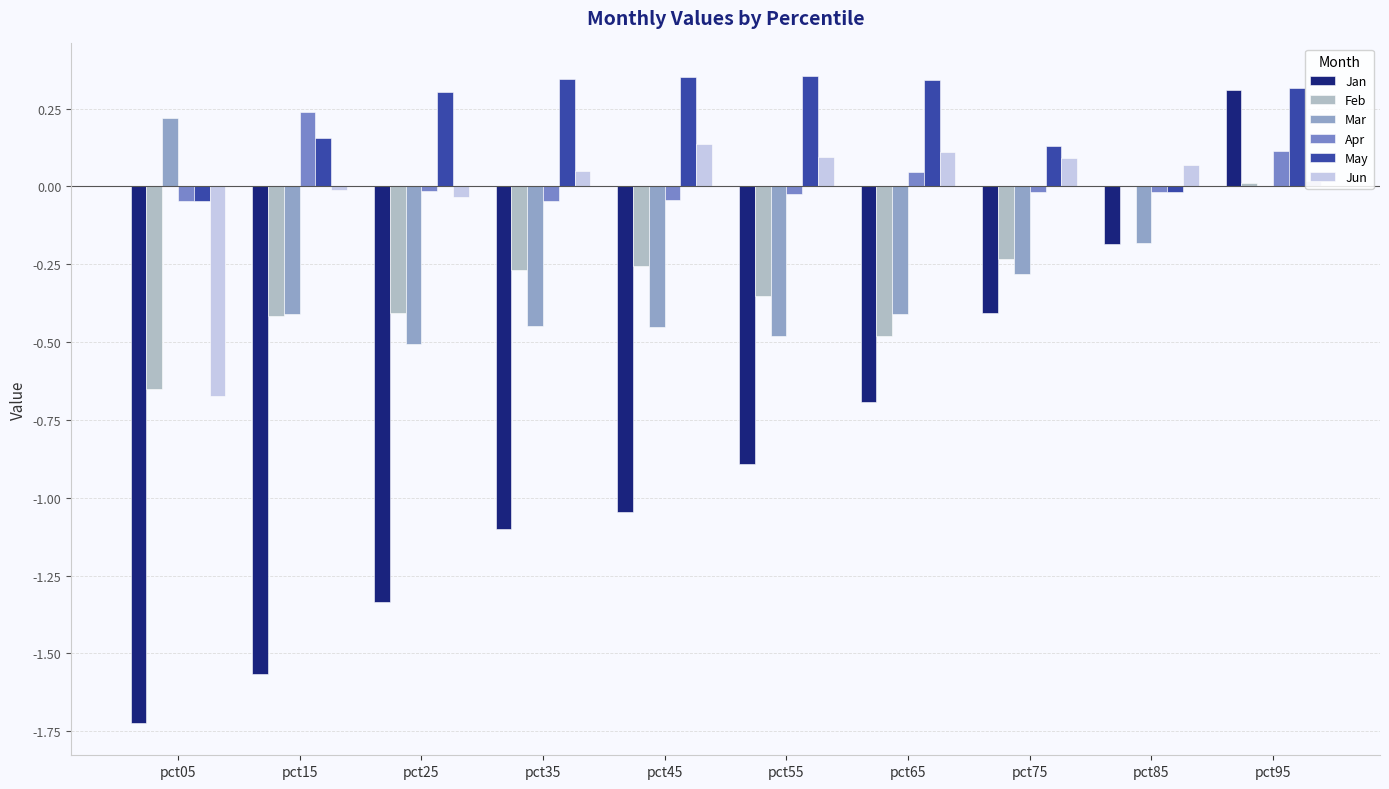

Are the bars horizontal?

No